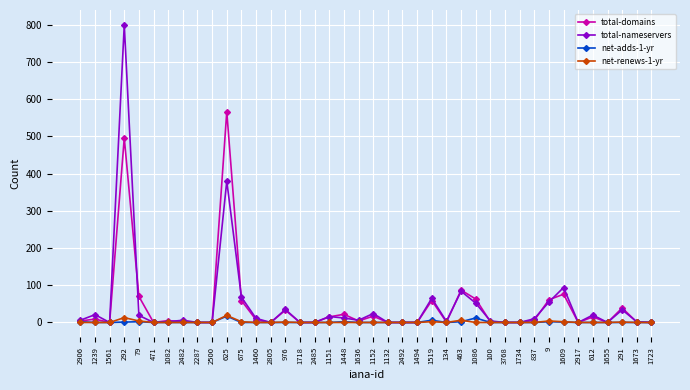

True or false: net-renews-1-yr has more than 1 points higher than both neighbors.

True